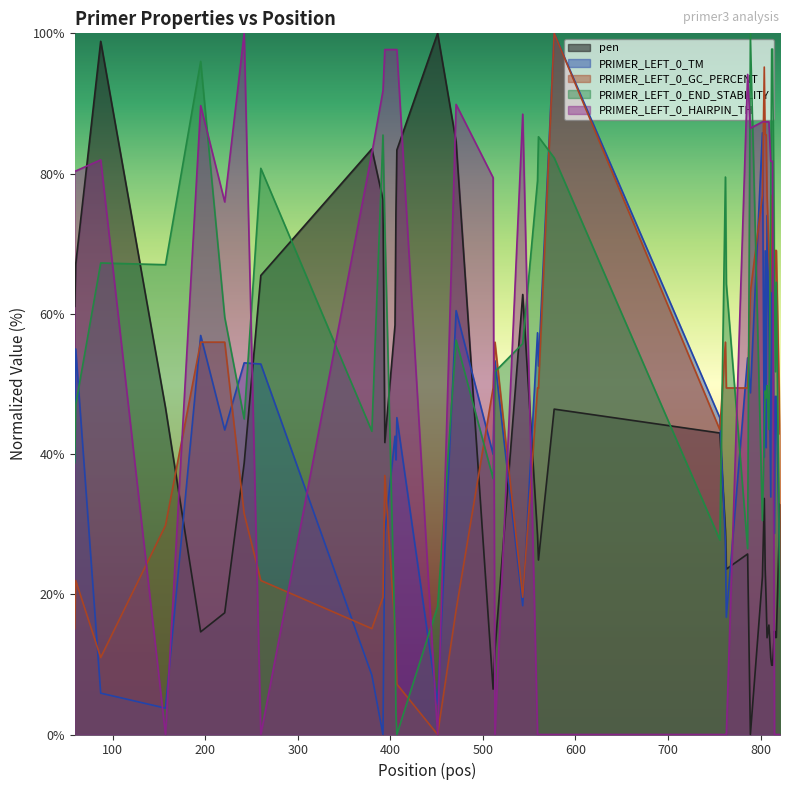

The value of PRIMER_LEFT_0_END_STABILITY at 407 is 0.0. True or false?

True